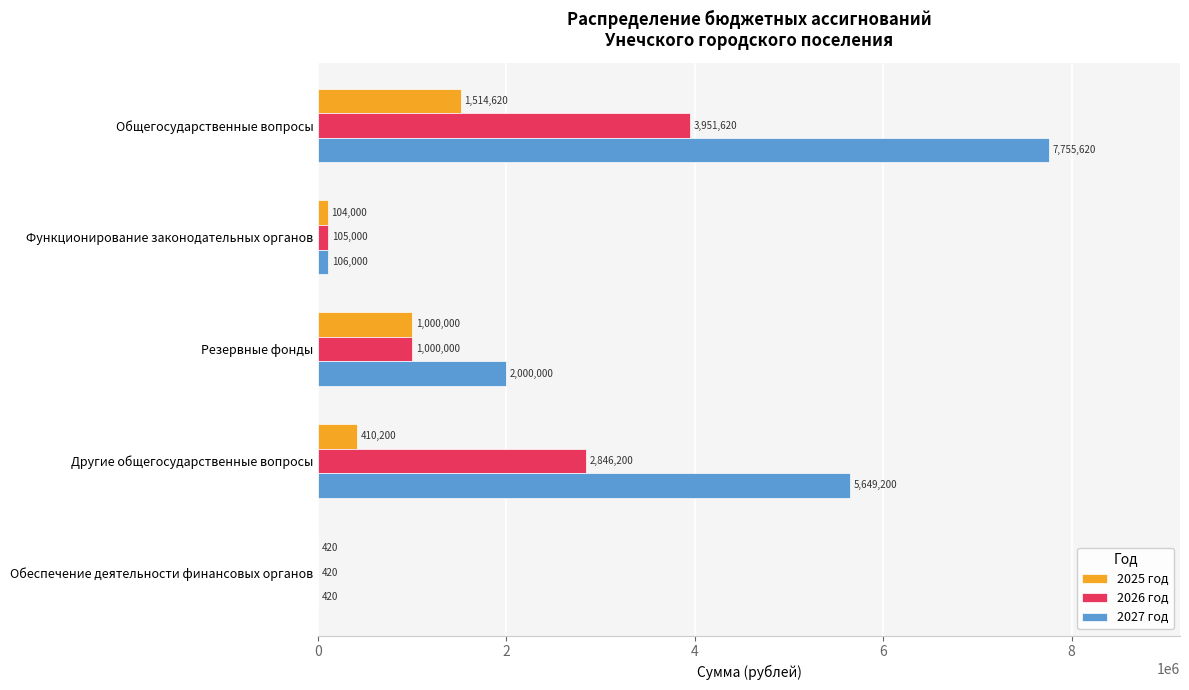

Which series has the widest spread of values?

2027 год